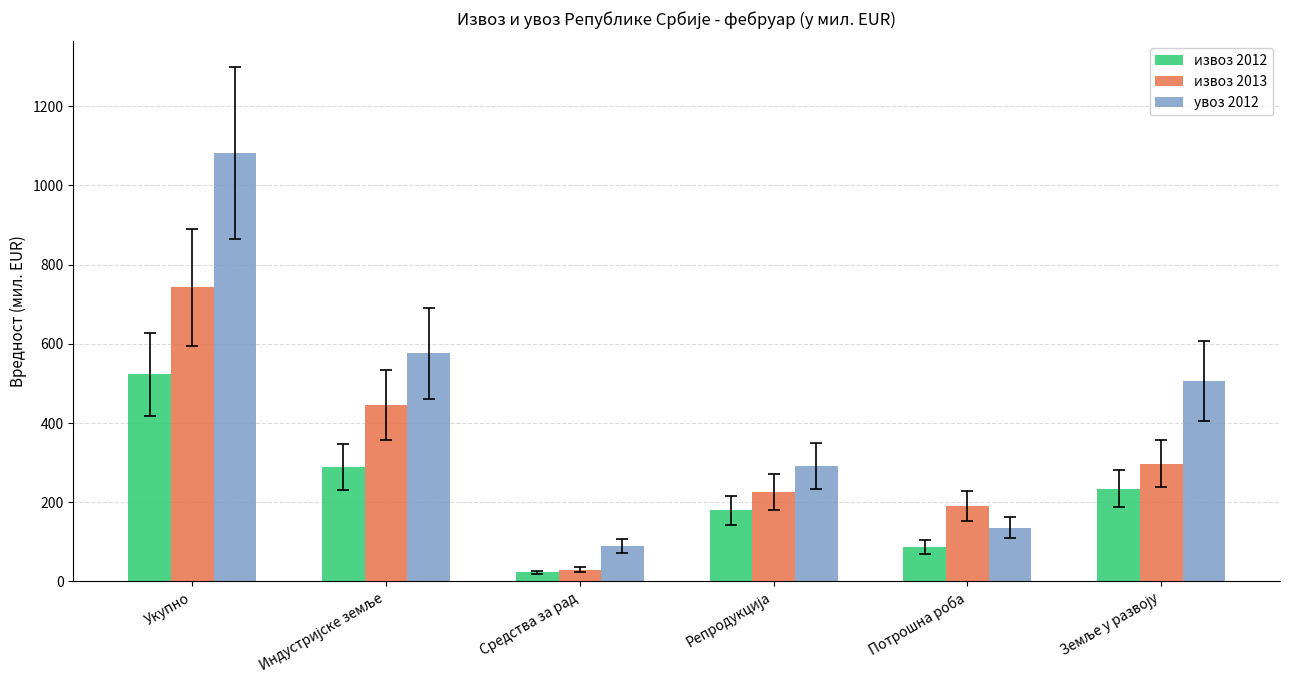

Is it true that извоз 2013 equals 252.3 at Укупно?

False